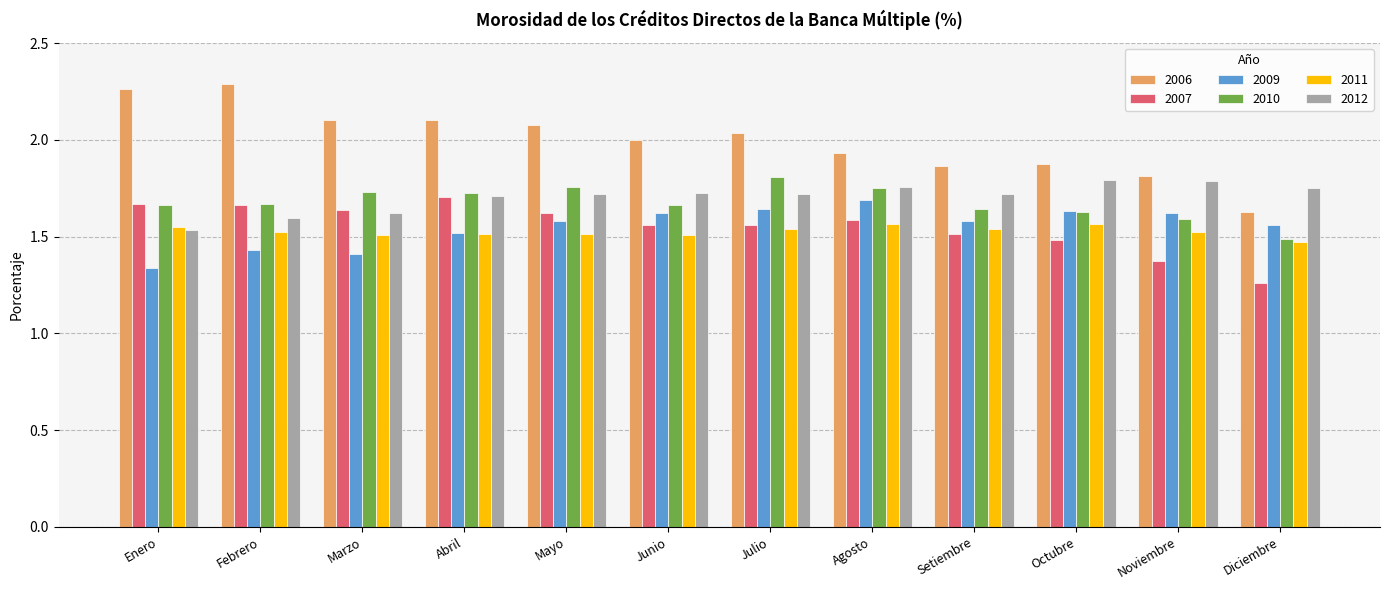

The 2010 series shows 0.5 at Febrero. True or false?

False